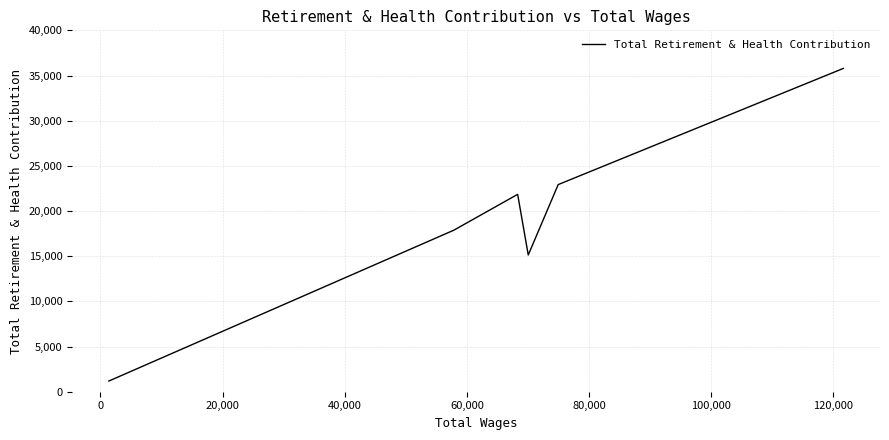

How many interior local valleys (lower than both neighbors) does the data have?

1